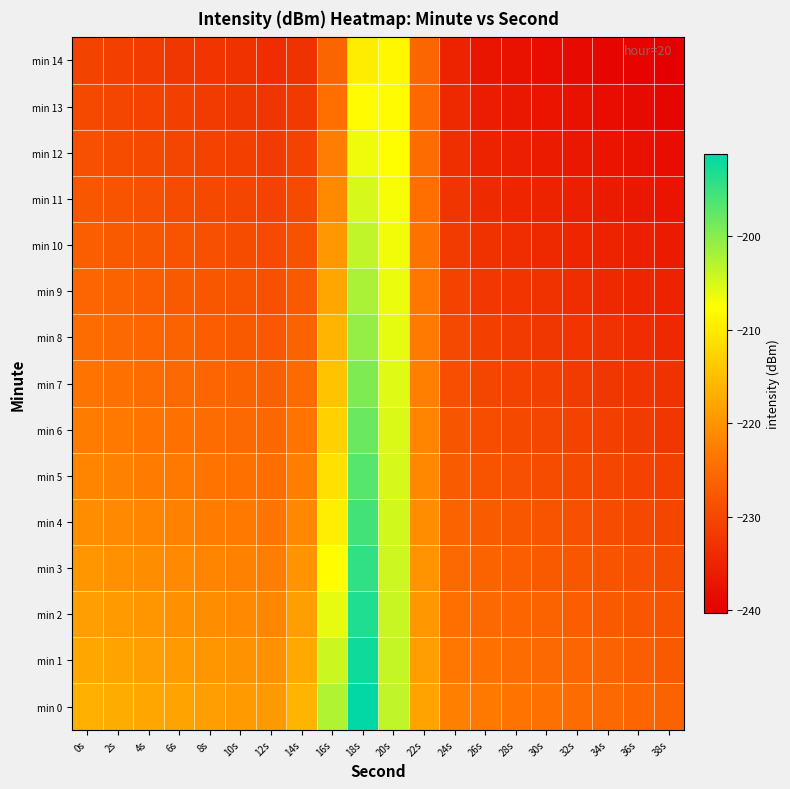

Reading left to right, extract all data points from this chart.

min 0: 0s=-216.7	2s=-217.2	4s=-217.7	6s=-218.2	8s=-218.7	10s=-219.2	12s=-219.4	14s=-216.2	16s=-202.5	18s=-191.2	20s=-203.5	22s=-218.2	24s=-222.4	26s=-223.2	28s=-223.7	30s=-224.2	32s=-224.7	34s=-225.2	36s=-225.7	38s=-226.2
min 1: 0s=-217.7	2s=-218.2	4s=-218.7	6s=-219.2	8s=-219.7	10s=-220.2	12s=-220.4	14s=-217.5	16s=-204.3	18s=-192.3	20s=-203.8	22s=-218.8	24s=-223.4	26s=-224.2	28s=-224.7	30s=-225.2	32s=-225.7	34s=-226.2	36s=-226.7	38s=-227.2
min 2: 0s=-218.7	2s=-219.2	4s=-219.7	6s=-220.2	8s=-220.7	10s=-221.2	12s=-221.5	14s=-218.8	16s=-206.0	18s=-193.3	20s=-204.1	22s=-219.5	24s=-224.3	26s=-225.2	28s=-225.7	30s=-226.2	32s=-226.7	34s=-227.2	36s=-227.7	38s=-228.2
min 3: 0s=-219.7	2s=-220.2	4s=-220.7	6s=-221.2	8s=-221.7	10s=-222.2	12s=-222.5	14s=-220.1	16s=-207.7	18s=-194.5	20s=-204.4	22s=-220.1	24s=-225.3	26s=-226.2	28s=-226.7	30s=-227.2	32s=-227.7	34s=-228.2	36s=-228.7	38s=-229.2
min 4: 0s=-220.7	2s=-221.2	4s=-221.7	6s=-222.2	8s=-222.7	10s=-223.2	12s=-223.5	14s=-221.3	16s=-209.4	18s=-195.6	20s=-204.7	22s=-220.7	24s=-226.2	26s=-227.2	28s=-227.7	30s=-228.2	32s=-228.7	34s=-229.2	36s=-229.7	38s=-230.2
min 5: 0s=-221.7	2s=-222.2	4s=-222.7	6s=-223.2	8s=-223.7	10s=-224.2	12s=-224.6	14s=-222.6	16s=-211.1	18s=-196.8	20s=-205.0	22s=-221.3	24s=-227.1	26s=-228.2	28s=-228.7	30s=-229.2	32s=-229.7	34s=-230.2	36s=-230.7	38s=-231.2
min 6: 0s=-222.7	2s=-223.2	4s=-223.7	6s=-224.2	8s=-224.7	10s=-225.2	12s=-225.6	14s=-223.8	16s=-212.8	18s=-198.1	20s=-205.3	22s=-221.9	24s=-228.1	26s=-229.2	28s=-229.7	30s=-230.2	32s=-230.7	34s=-231.2	36s=-231.7	38s=-232.2
min 7: 0s=-223.7	2s=-224.2	4s=-224.7	6s=-225.2	8s=-225.7	10s=-226.2	12s=-226.6	14s=-225.0	16s=-214.5	18s=-199.4	20s=-205.6	22s=-222.4	24s=-229.0	26s=-230.2	28s=-230.7	30s=-231.2	32s=-231.7	34s=-232.2	36s=-232.7	38s=-233.2
min 8: 0s=-224.7	2s=-225.2	4s=-225.7	6s=-226.2	8s=-226.7	10s=-227.2	12s=-227.6	14s=-226.2	16s=-216.2	18s=-200.7	20s=-205.9	22s=-222.9	24s=-229.9	26s=-231.2	28s=-231.7	30s=-232.2	32s=-232.7	34s=-233.2	36s=-233.7	38s=-234.2
min 9: 0s=-225.7	2s=-226.2	4s=-226.7	6s=-227.2	8s=-227.7	10s=-228.2	12s=-228.6	14s=-227.4	16s=-217.8	18s=-202.1	20s=-206.3	22s=-223.4	24s=-230.8	26s=-232.2	28s=-232.7	30s=-233.2	32s=-233.7	34s=-234.2	36s=-234.7	38s=-235.2
min 10: 0s=-226.7	2s=-227.2	4s=-227.7	6s=-228.2	8s=-228.7	10s=-229.2	12s=-229.7	14s=-228.6	16s=-219.5	18s=-203.6	20s=-206.7	22s=-223.9	24s=-231.7	26s=-233.2	28s=-233.7	30s=-234.2	32s=-234.7	34s=-235.2	36s=-235.7	38s=-236.2
min 11: 0s=-227.7	2s=-228.2	4s=-228.7	6s=-229.2	8s=-229.7	10s=-230.2	12s=-230.7	14s=-229.7	16s=-221.1	18s=-205.0	20s=-207.1	22s=-224.4	24s=-232.6	26s=-234.2	28s=-234.7	30s=-235.2	32s=-235.7	34s=-236.2	36s=-236.7	38s=-237.2
min 12: 0s=-228.7	2s=-229.2	4s=-229.7	6s=-230.2	8s=-230.7	10s=-231.2	12s=-231.7	14s=-230.9	16s=-222.7	18s=-206.5	20s=-207.5	22s=-224.8	24s=-233.5	26s=-235.2	28s=-235.7	30s=-236.2	32s=-236.7	34s=-237.2	36s=-237.7	38s=-238.2
min 13: 0s=-229.7	2s=-230.2	4s=-230.7	6s=-231.2	8s=-231.7	10s=-232.2	12s=-232.7	14s=-232.0	16s=-224.3	18s=-208.0	20s=-208.0	22s=-225.2	24s=-234.4	26s=-236.2	28s=-236.7	30s=-237.2	32s=-237.7	34s=-238.2	36s=-238.7	38s=-239.2
min 14: 0s=-230.7	2s=-231.2	4s=-231.7	6s=-232.2	8s=-232.7	10s=-233.2	12s=-233.7	14s=-233.1	16s=-225.9	18s=-209.6	20s=-208.5	22s=-225.6	24s=-235.2	26s=-237.2	28s=-237.7	30s=-238.2	32s=-238.7	34s=-239.2	36s=-239.7	38s=-240.2